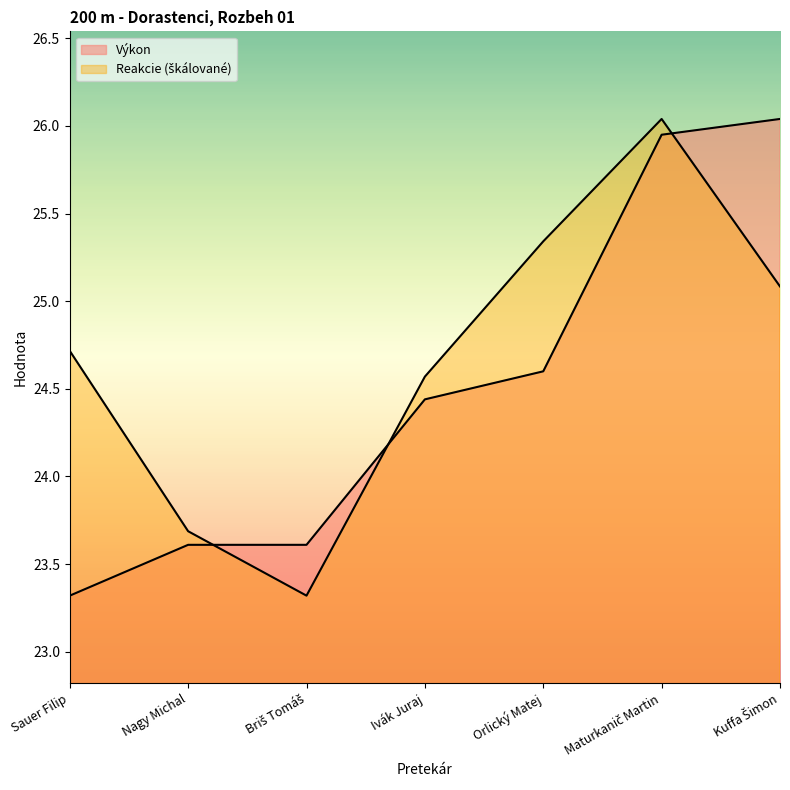

True or false: Výkon and Reakcie cross at least once.

True